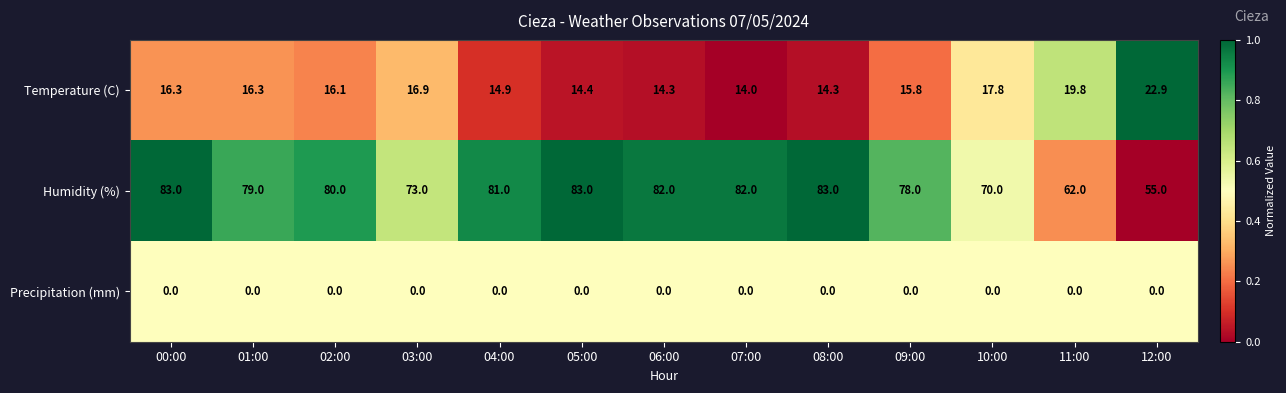

Where is Humidity (%) nearest to the value 69?

10:00